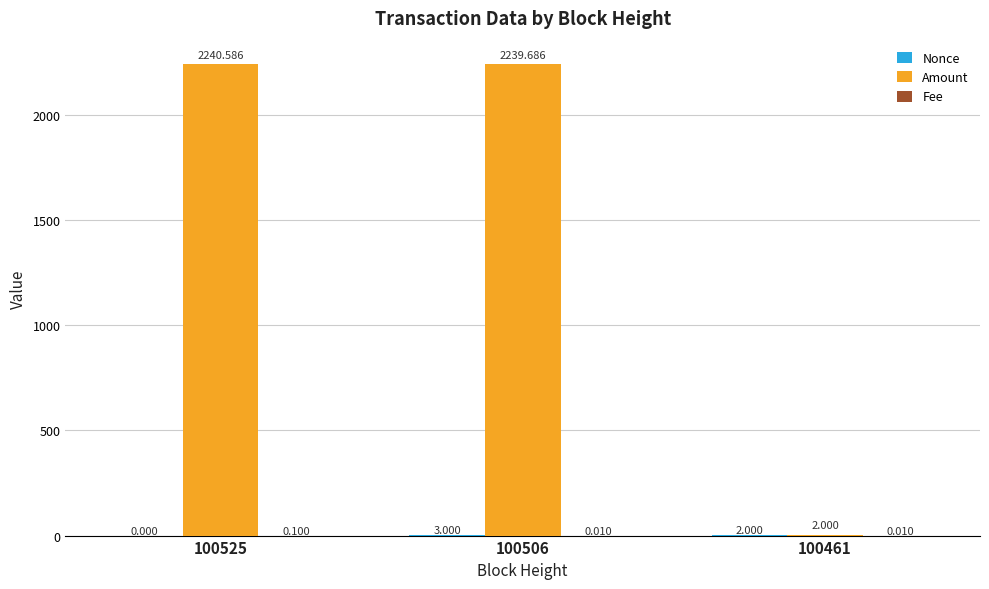

How many groups of bars are there?

3